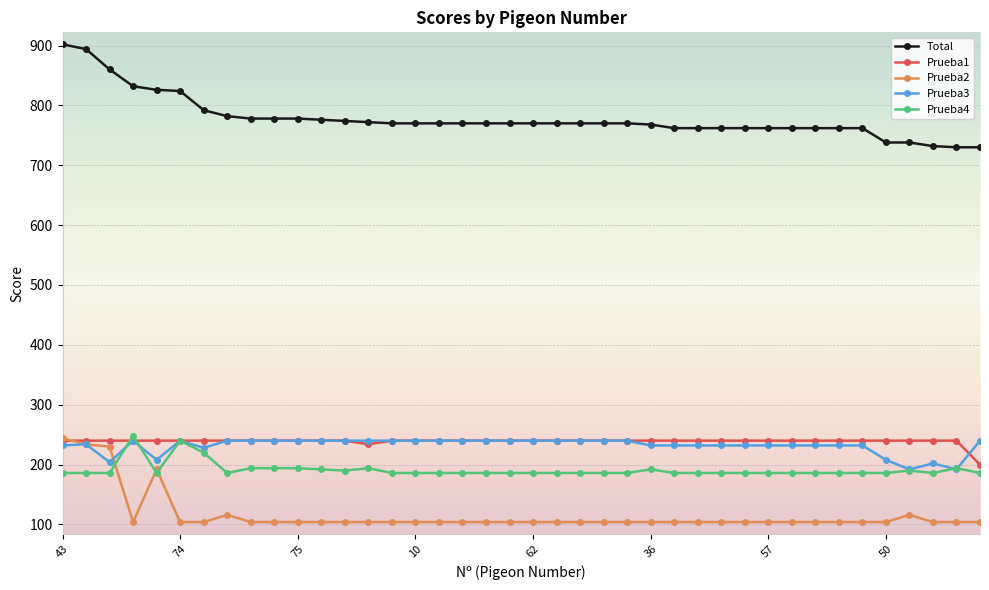

True or false: Prueba3 has more than 2 points higher than both neighbors.

True